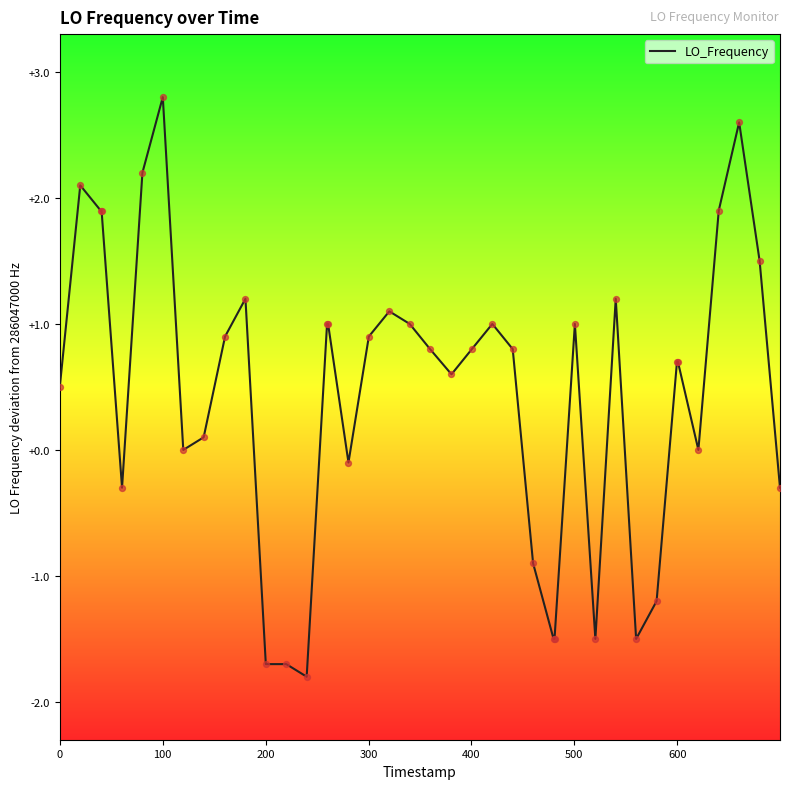

What is the maximum value shown in the chart?

2.8